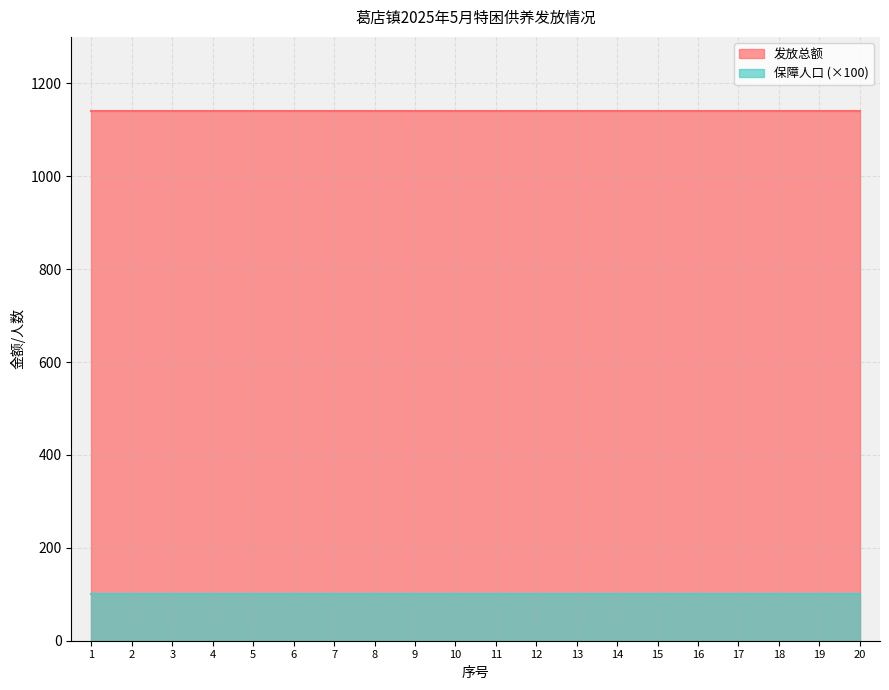

How many lines are shown in the chart?

2